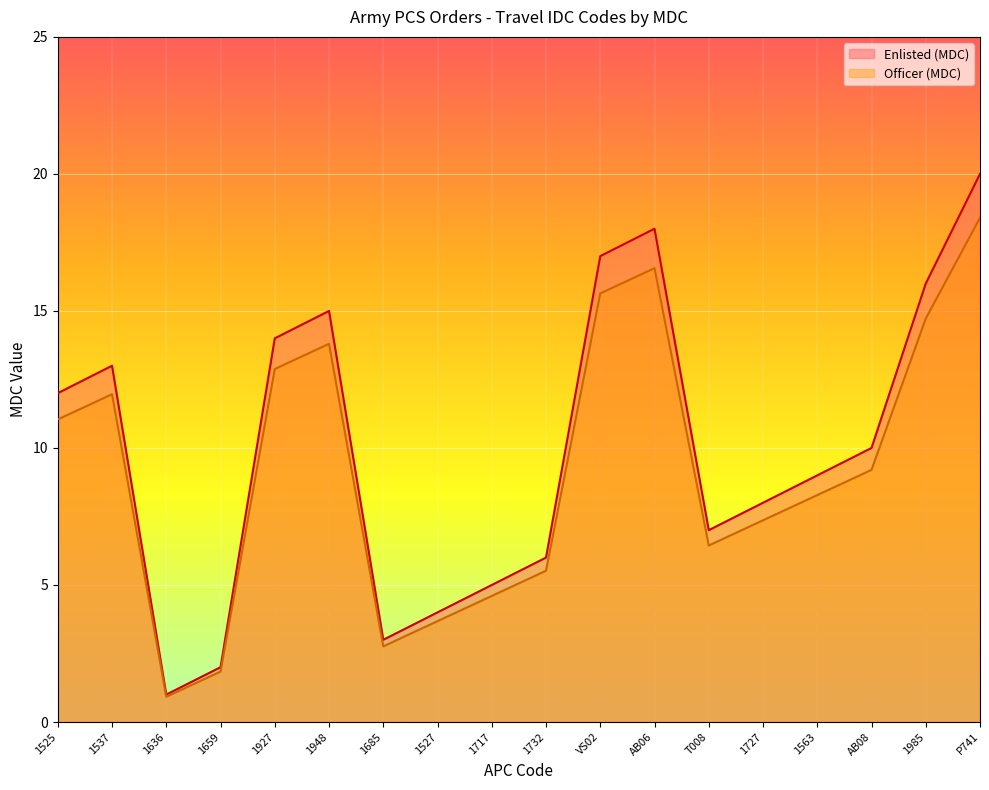

Is it true that Enlisted (MDC) equals 1.5 at 1527?

False